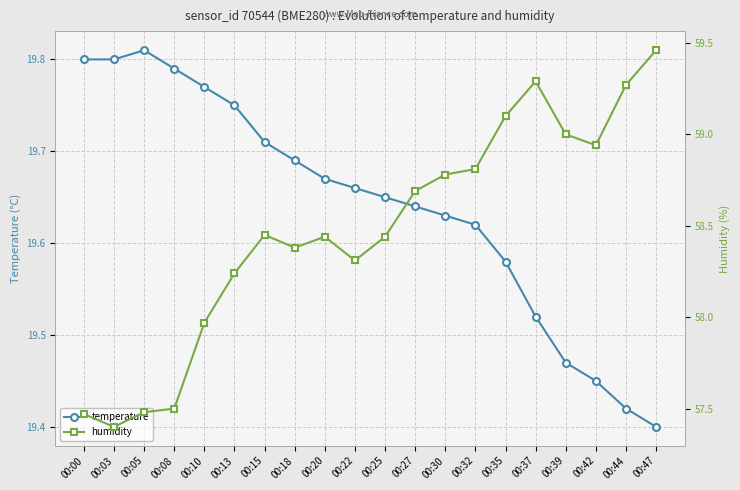

True or false: humidity has more than 1 interior local peaks.

True